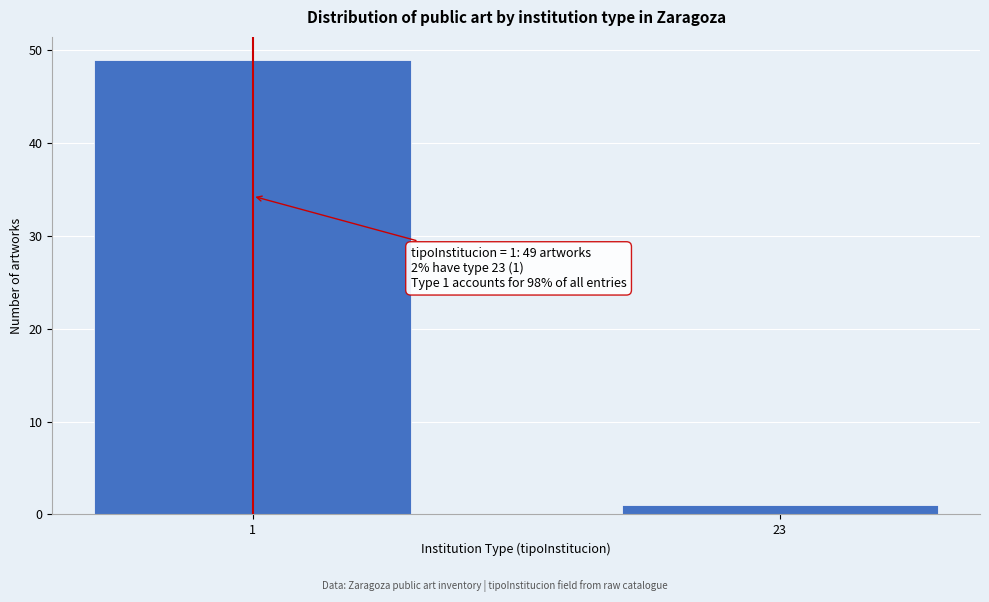

Reading right to left, what are all the values shown in this chart?

23=1	1=49